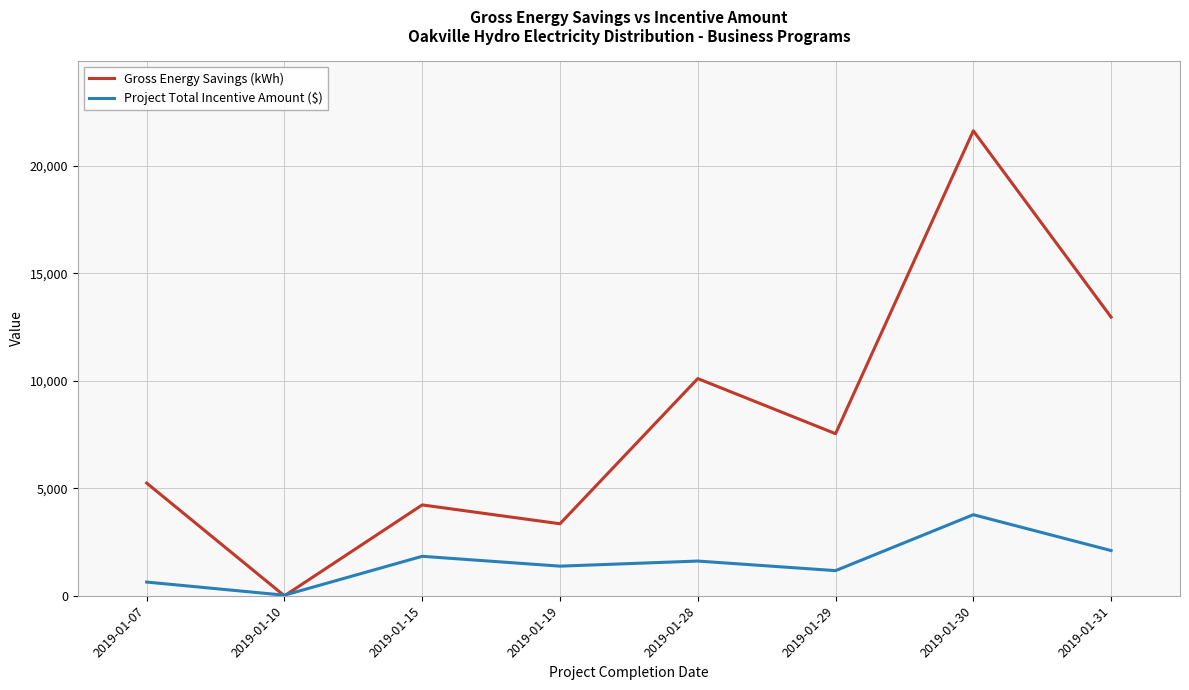

The value of Gross Energy Savings (kWh) at 2019-01-28 is 10102.0. True or false?

True